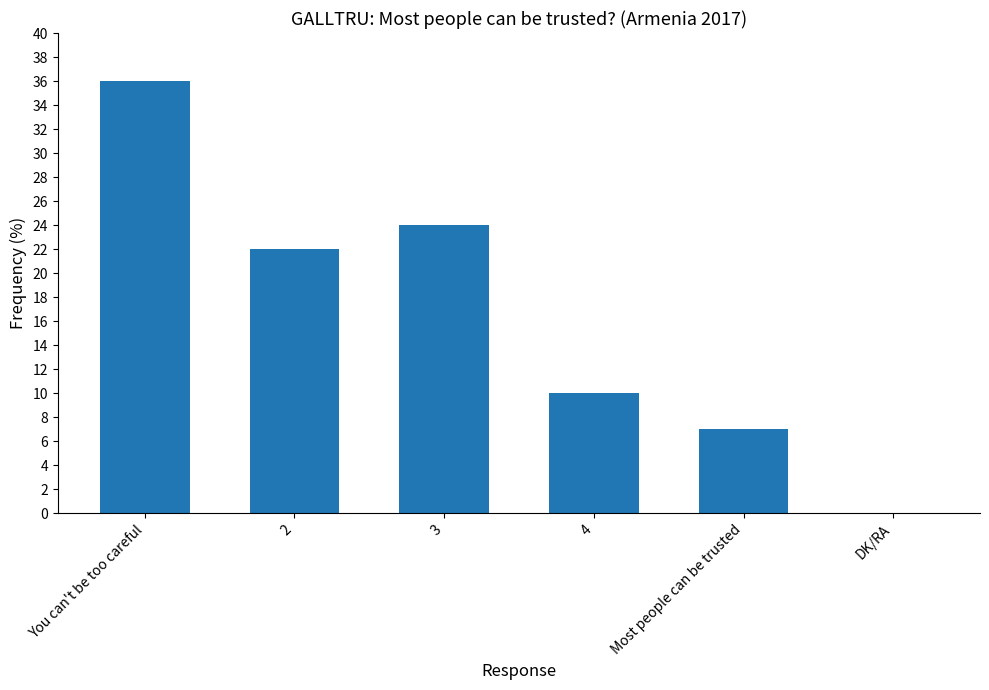

The chart shows a value of 10 at 4. True or false?

True